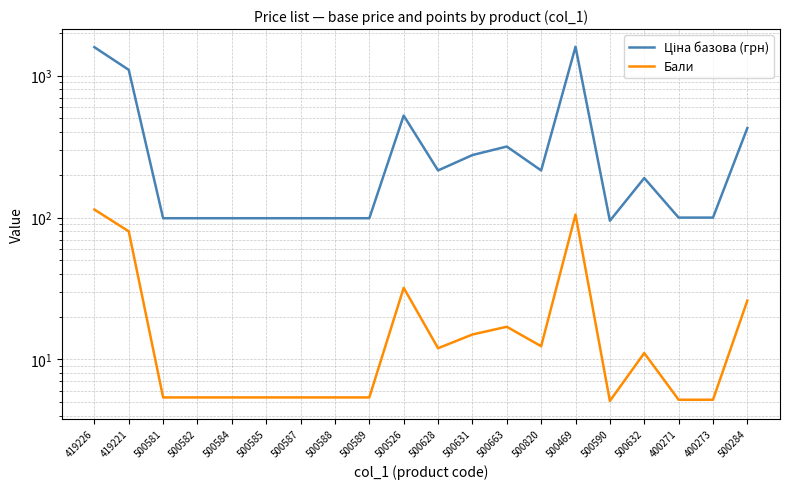

True or false: Бали and Ціна базова (грн) cross at least once.

False